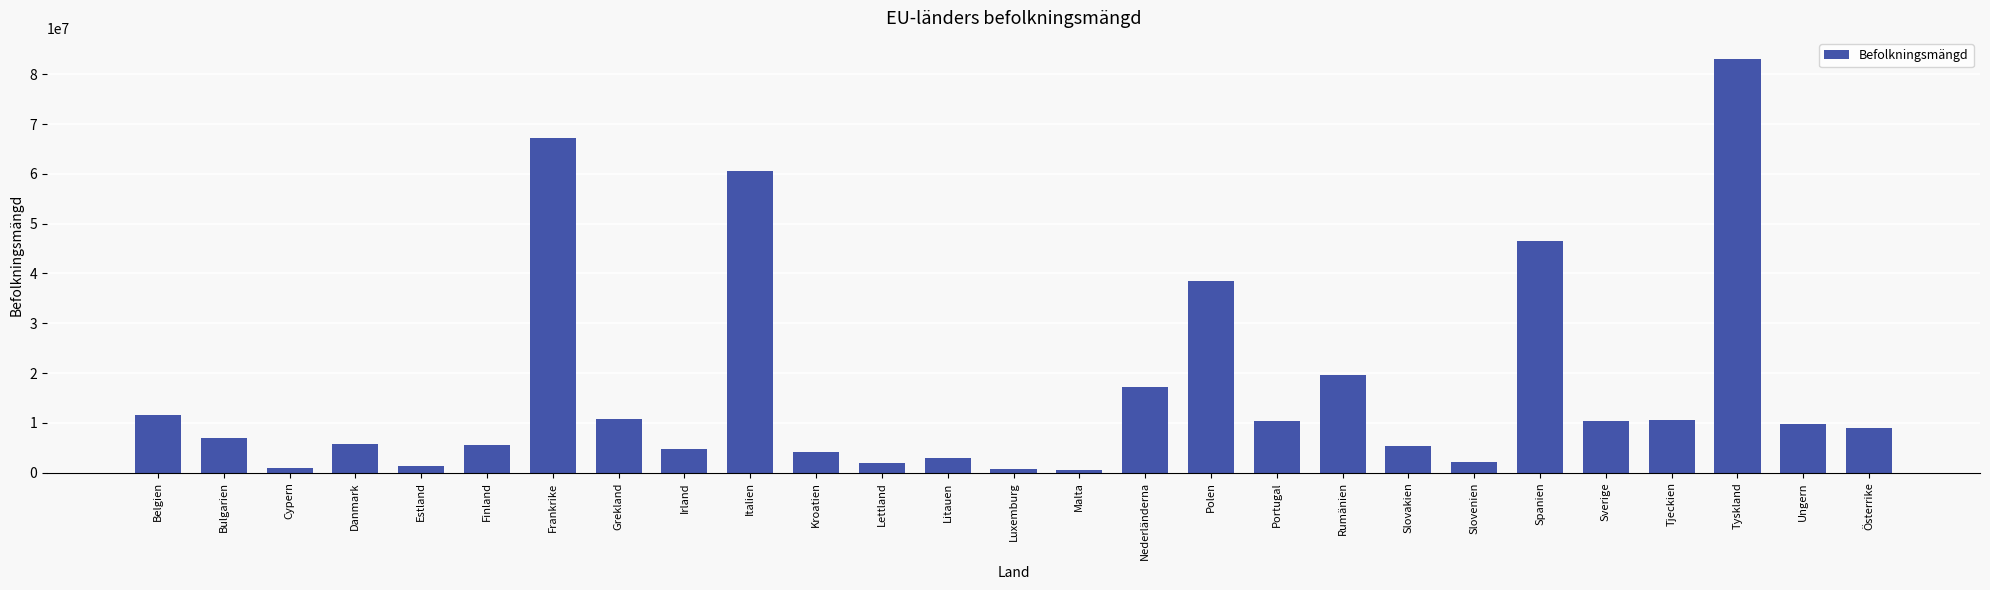

Is it true that the value at Belgien is 5053611?

False